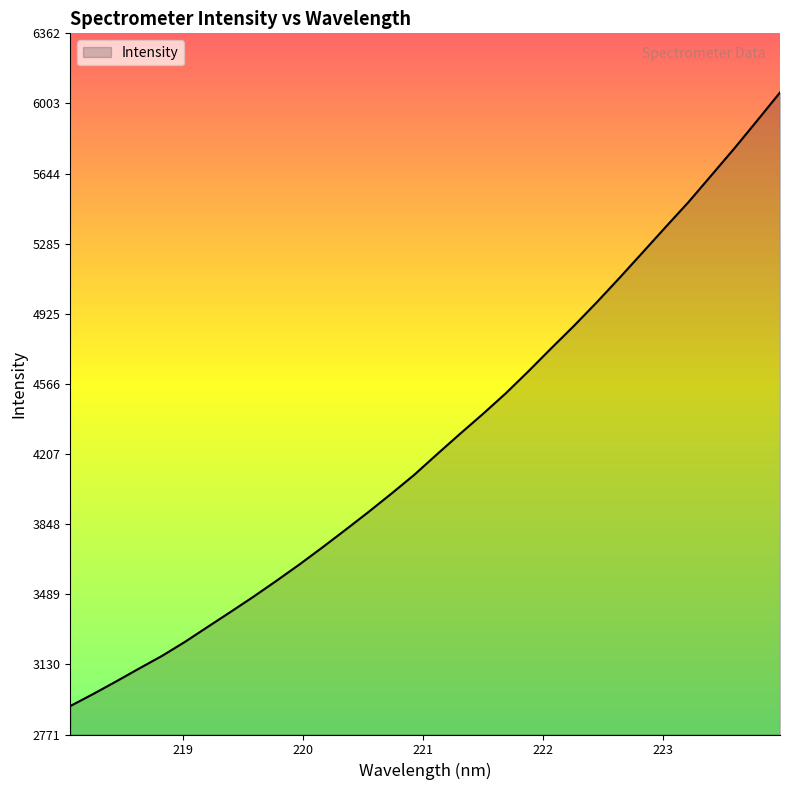

What is the difference between the maximum and minimum values?

3142.5